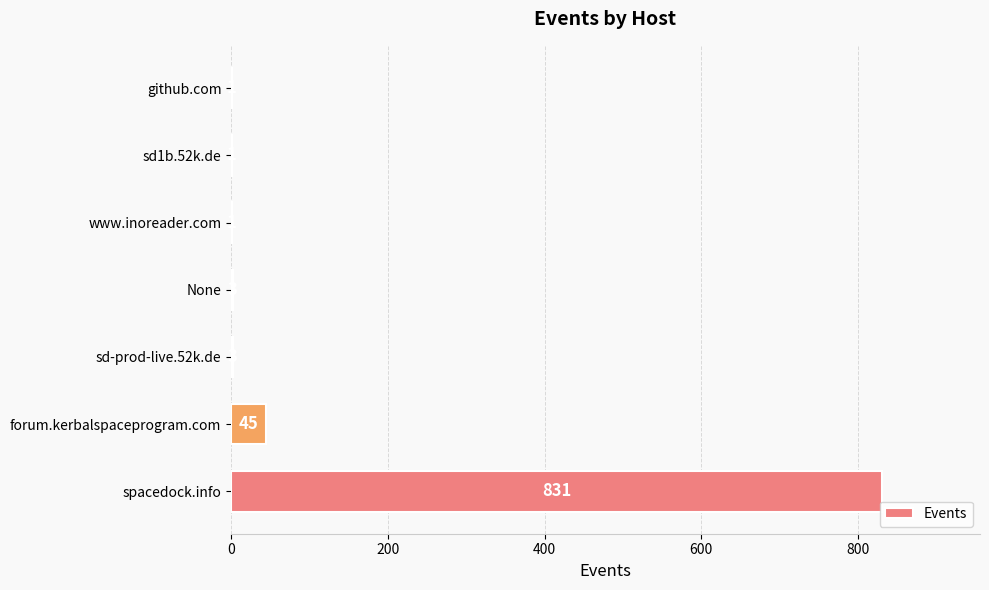

Which category has the highest value across all series?

spacedock.info